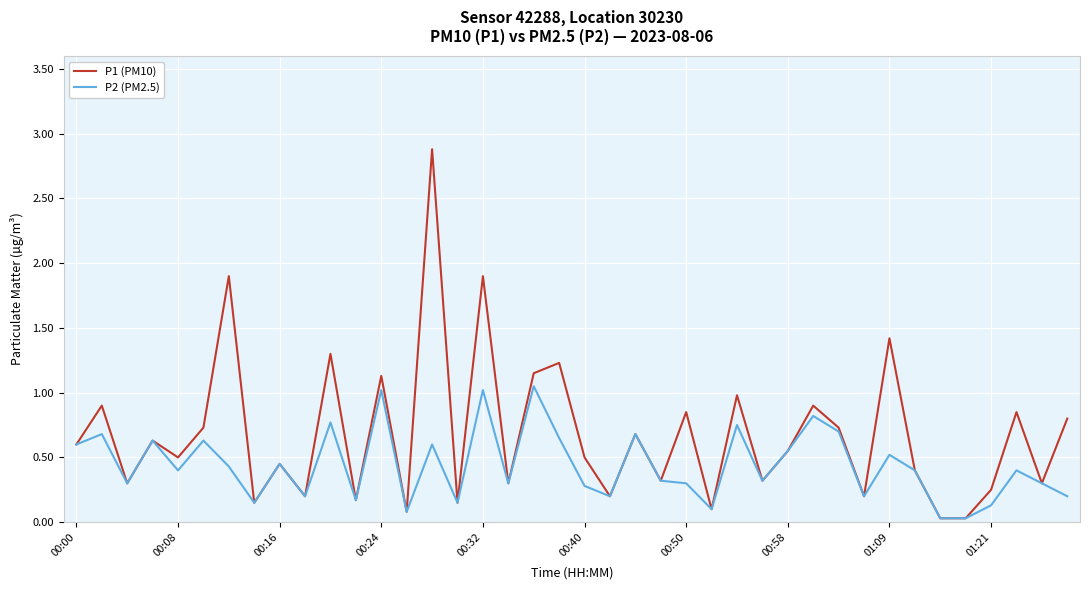

Which series has the largest total across all categories?

P1 (PM10)